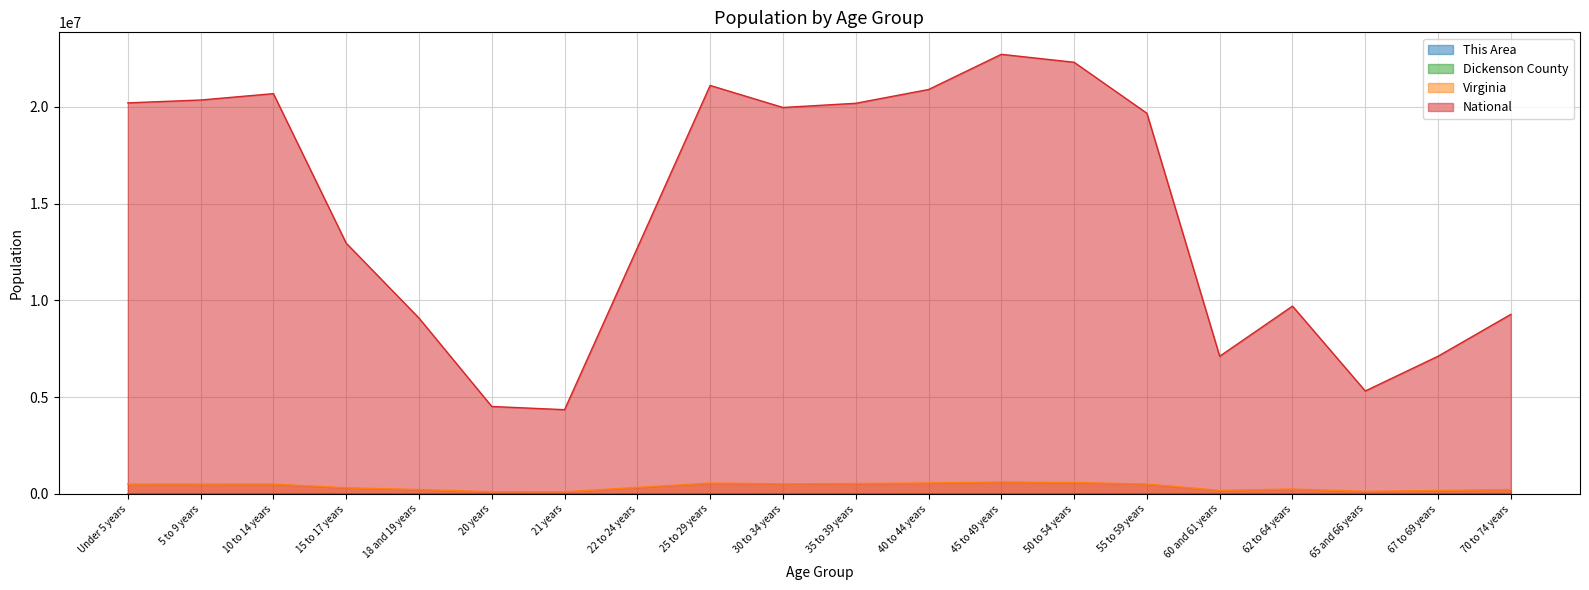

Reading left to right, extract all data points from this chart.

This Area: Under 5 years=202	5 to 9 years=214	10 to 14 years=226	15 to 17 years=117	18 and 19 years=88	20 years=37	21 years=21	22 to 24 years=85	25 to 29 years=210	30 to 34 years=197	35 to 39 years=219	40 to 44 years=241	45 to 49 years=232	50 to 54 years=265	55 to 59 years=232	60 and 61 years=121	62 to 64 years=125	65 and 66 years=78	67 to 69 years=106	70 to 74 years=118
Dickenson County: Under 5 years=875	5 to 9 years=914	10 to 14 years=970	15 to 17 years=564	18 and 19 years=395	20 years=153	21 years=160	22 to 24 years=441	25 to 29 years=921	30 to 34 years=954	35 to 39 years=1001	40 to 44 years=1003	45 to 49 years=1241	50 to 54 years=1294	55 to 59 years=1217	60 and 61 years=497	62 to 64 years=640	65 and 66 years=380	67 to 69 years=513	70 to 74 years=673
Virginia: Under 5 years=509625	5 to 9 years=511849	10 to 14 years=511246	15 to 17 years=320957	18 and 19 years=230008	20 years=117445	21 years=114918	22 to 24 years=339728	25 to 29 years=564342	30 to 34 years=526077	35 to 39 years=540063	40 to 44 years=568865	45 to 49 years=621155	50 to 54 years=592845	55 to 59 years=512595	60 and 61 years=186629	62 to 64 years=255740	65 and 66 years=138154	67 to 69 years=182148	70 to 74 years=229502
National: Under 5 years=20201362	5 to 9 years=20348657	10 to 14 years=20677194	15 to 17 years=12954254	18 and 19 years=9086089	20 years=4519129	21 years=4354294	22 to 24 years=12712576	25 to 29 years=21101849	30 to 34 years=19962099	35 to 39 years=20179642	40 to 44 years=20890964	45 to 49 years=22708591	50 to 54 years=22298125	55 to 59 years=19664805	60 and 61 years=7113727	62 to 64 years=9704197	65 and 66 years=5319902	67 to 69 years=7115361	70 to 74 years=9278166